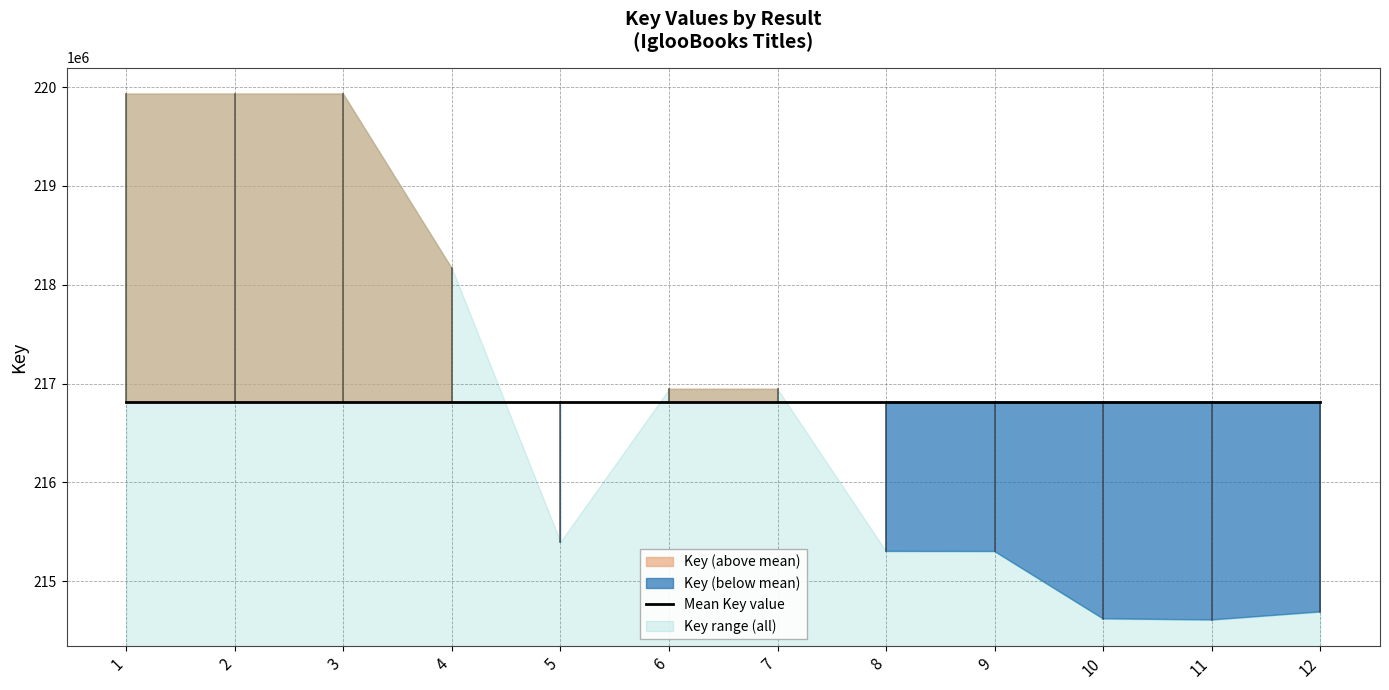

List the labels in order of value, smallest first.

11, 10, 12, 9, 8, 5, 7, 6, 4, 1, 2, 3